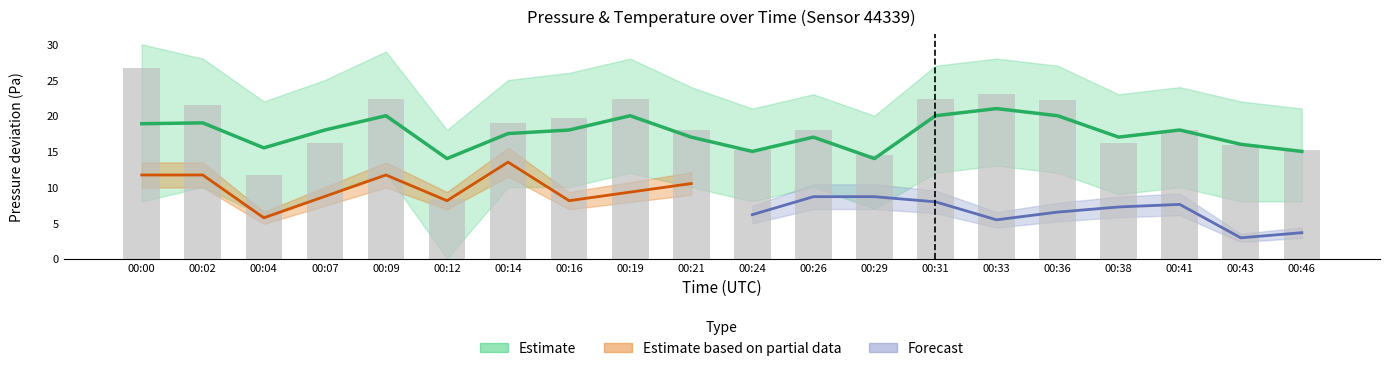

Are the bars horizontal?

No